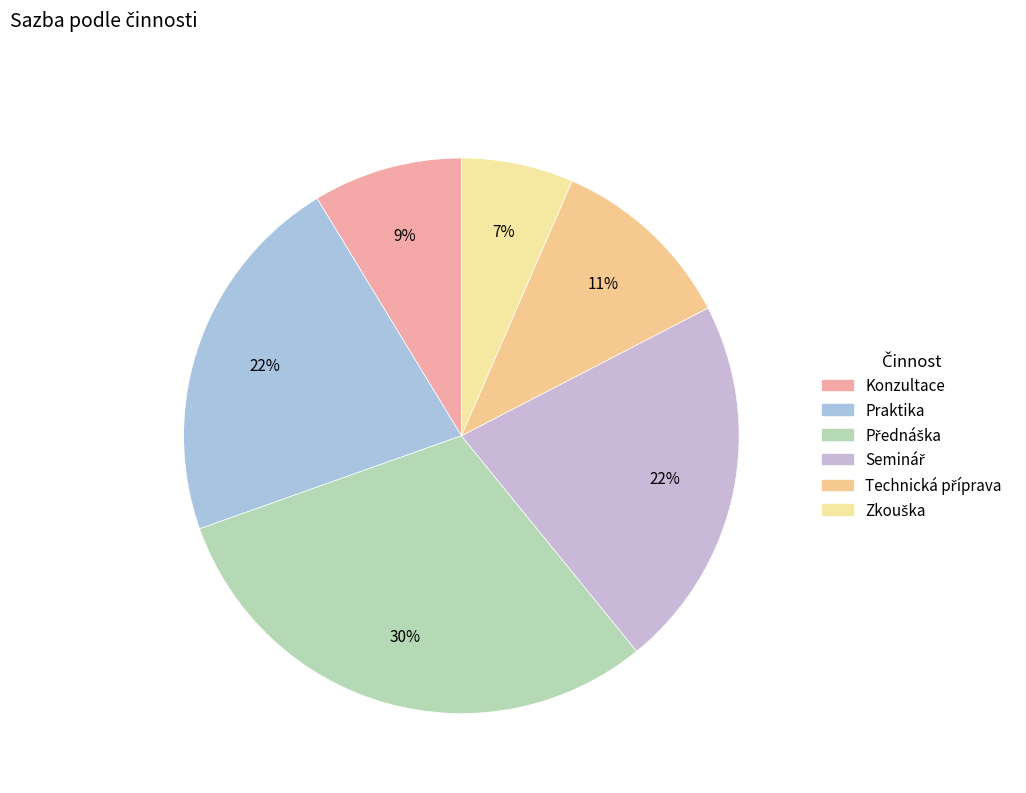

How many segments does this pie chart have?

6